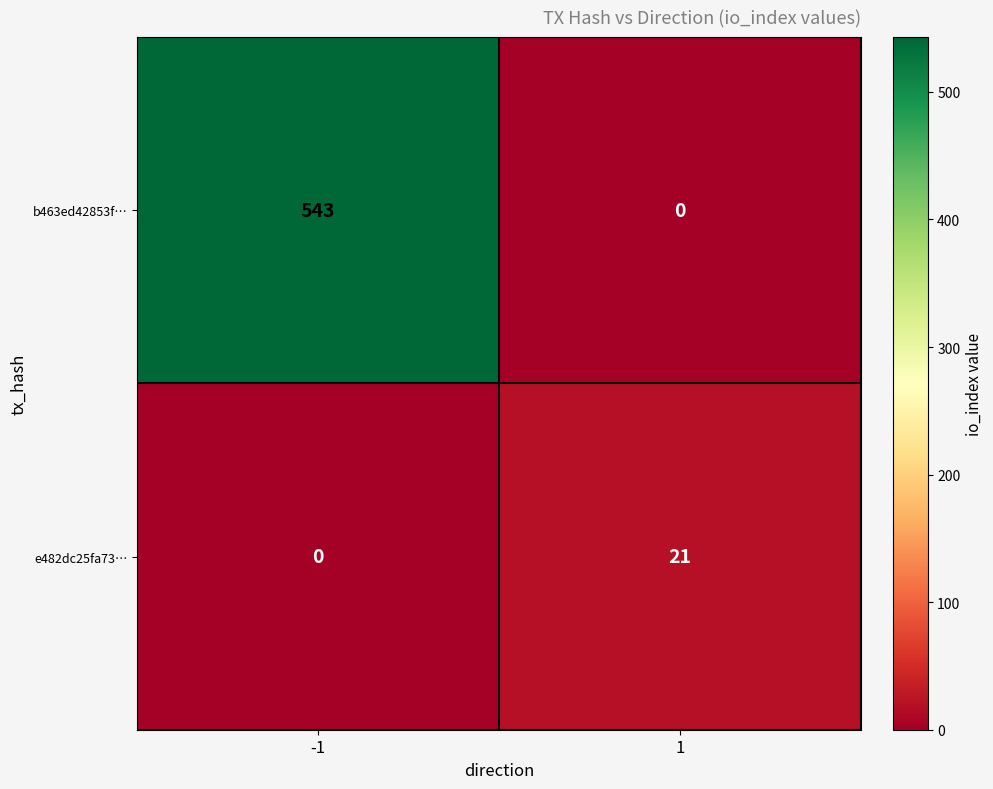

Reading left to right, what are all the values shown in this chart?

b463ed42853f…: 543	0
e482dc25fa73…: 0	21